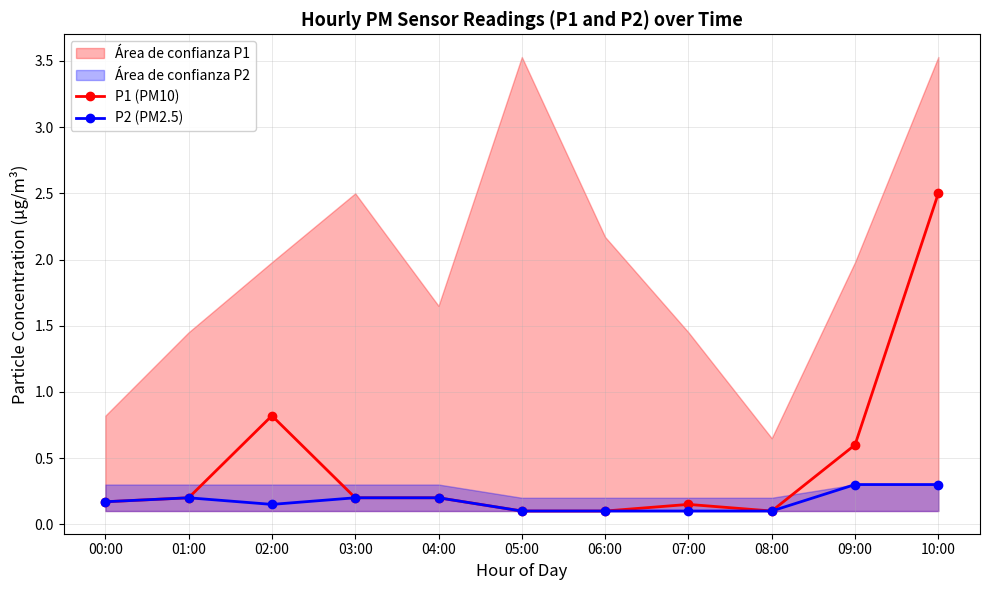

Reading right to left, list all the values displayed in this chart.

P1 (PM10): 10:00=2.5	09:00=0.6	08:00=0.1	07:00=0.1	06:00=0.1	05:00=0.1	04:00=0.2	03:00=0.2	02:00=0.8	01:00=0.2	00:00=0.2
P2 (PM2.5): 10:00=0.3	09:00=0.3	08:00=0.1	07:00=0.1	06:00=0.1	05:00=0.1	04:00=0.2	03:00=0.2	02:00=0.1	01:00=0.2	00:00=0.2